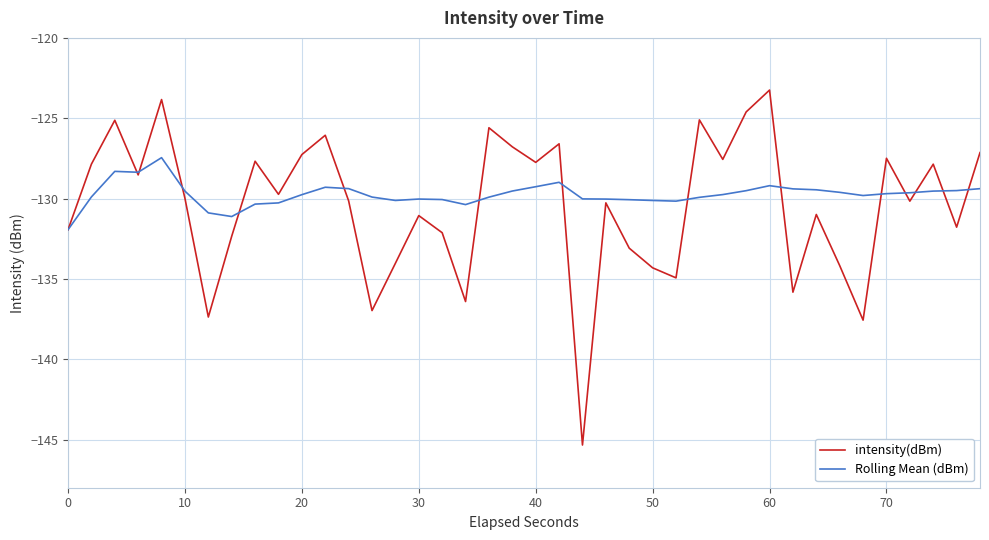

List the series in order of their overall mean, highest first.

Rolling Mean (dBm), intensity(dBm)